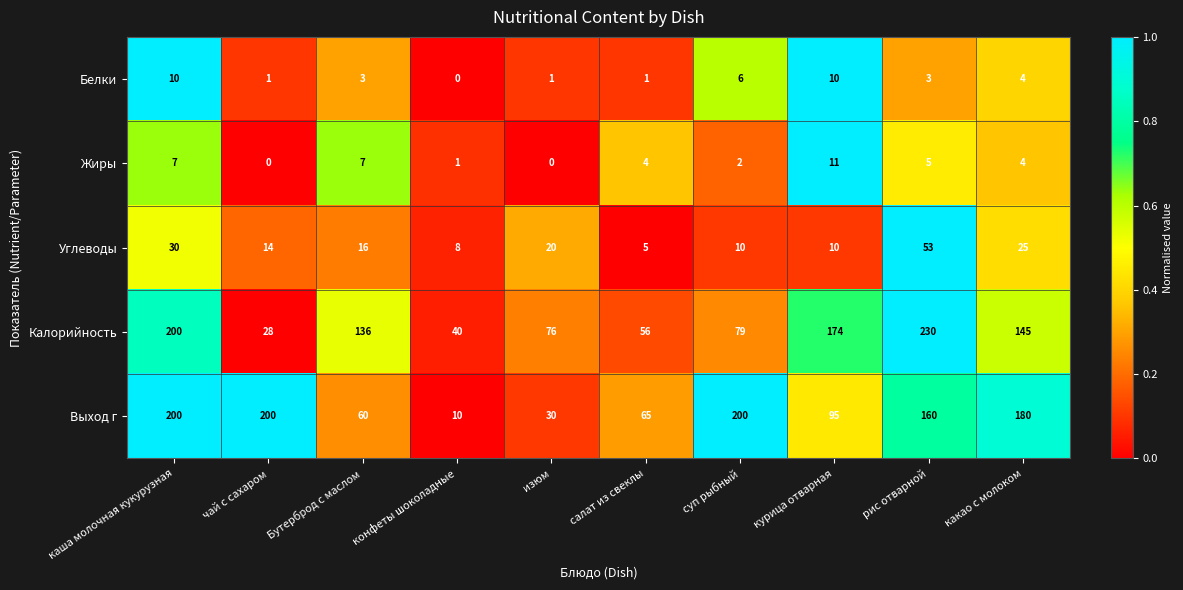

Rank the series at Бутерброд с маслом from lowest to highest value.

Белки, Жиры, Углеводы, Выход г, Калорийность